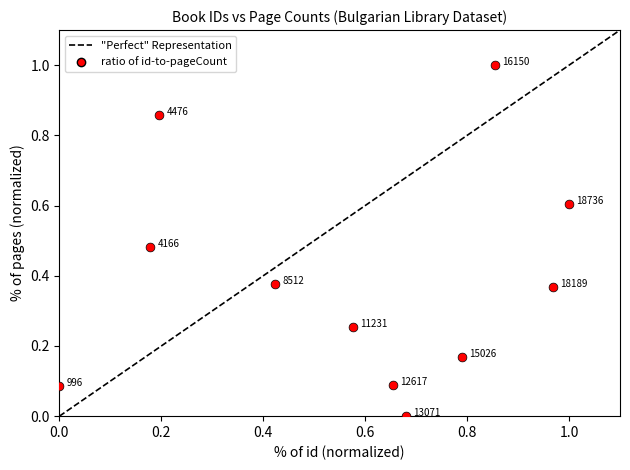

What is the range of X values (max minus min)?

1.0